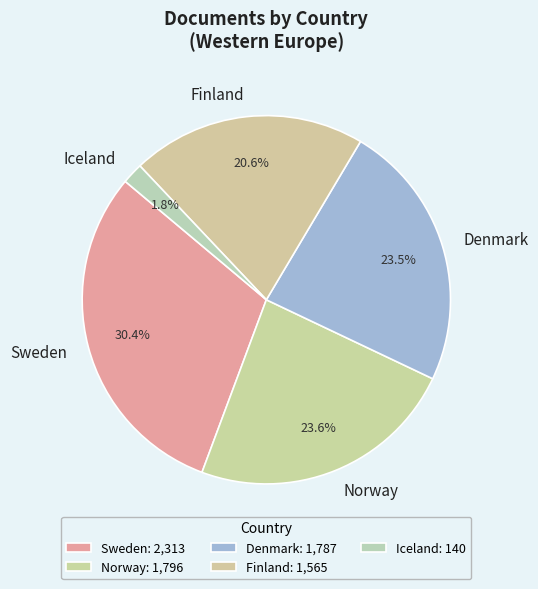

To the nearest percent, what is the difference between the Sweden and Iceland slice percentages?

29%